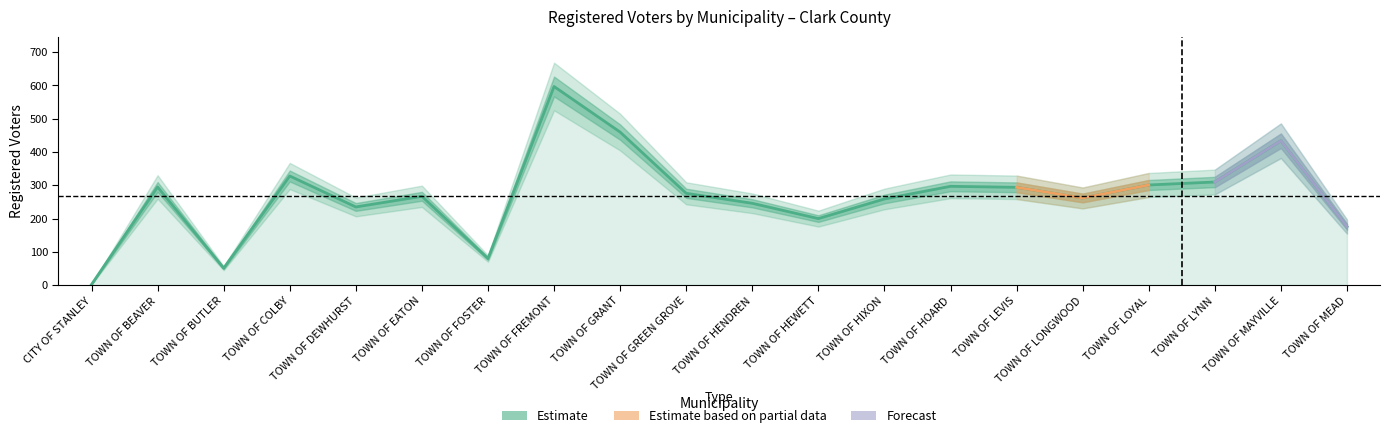

How many data points does each series have?

20